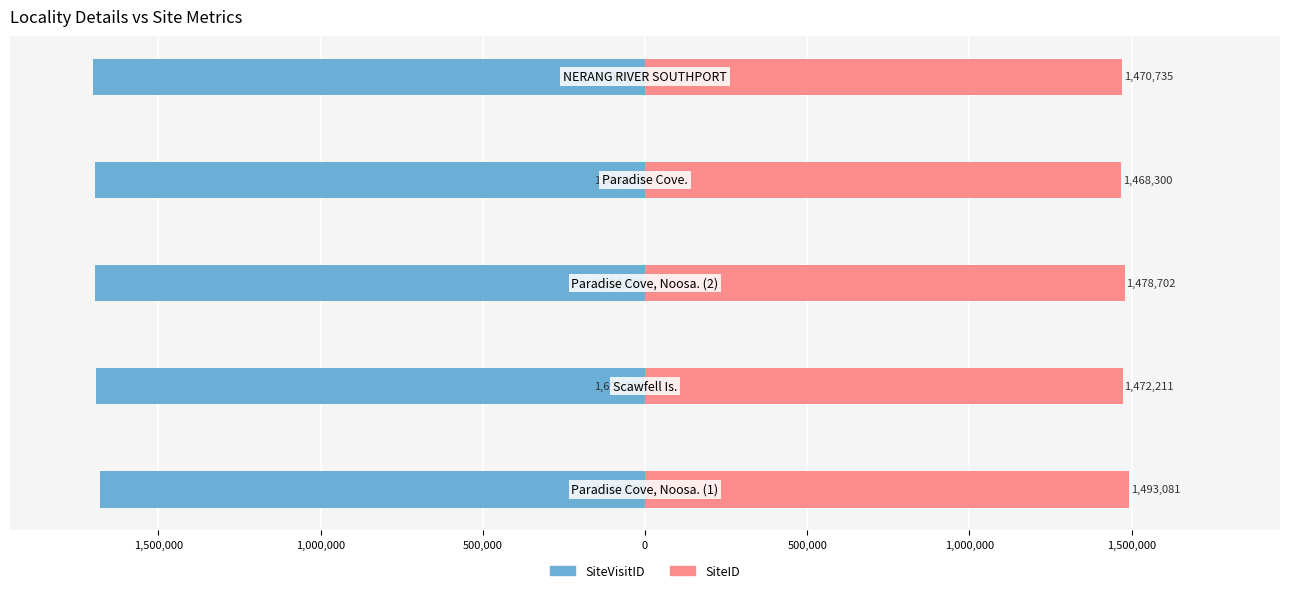

Rank the series at 0 from highest to lowest value.

SiteID, SiteVisitID